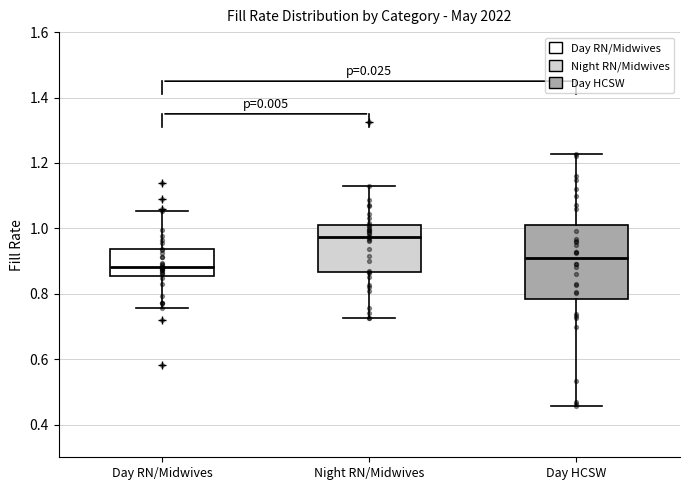

Where does the median line of the box for Day HCSW sit on the y-axis? The values are not printed on the chart, so give them approximately, as read against the axis.

0.90